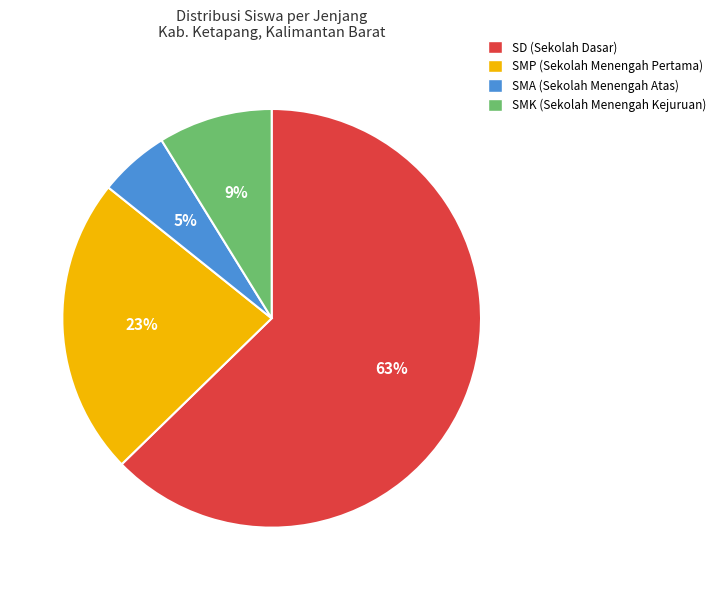

Does any single category account for the majority?

Yes